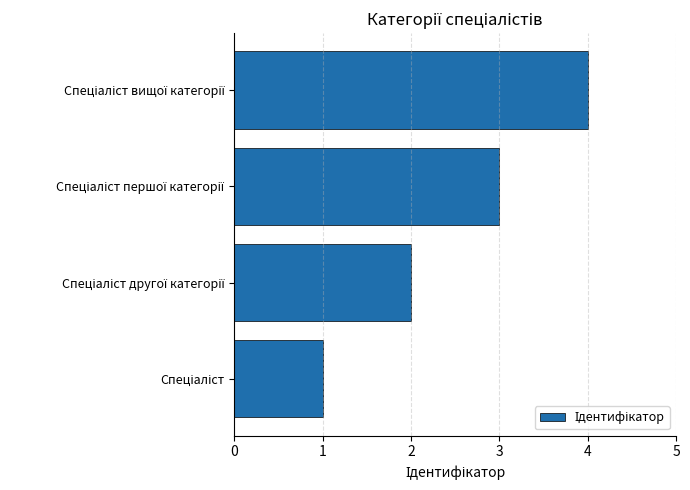

What is the difference between the second highest and minimum values?

2